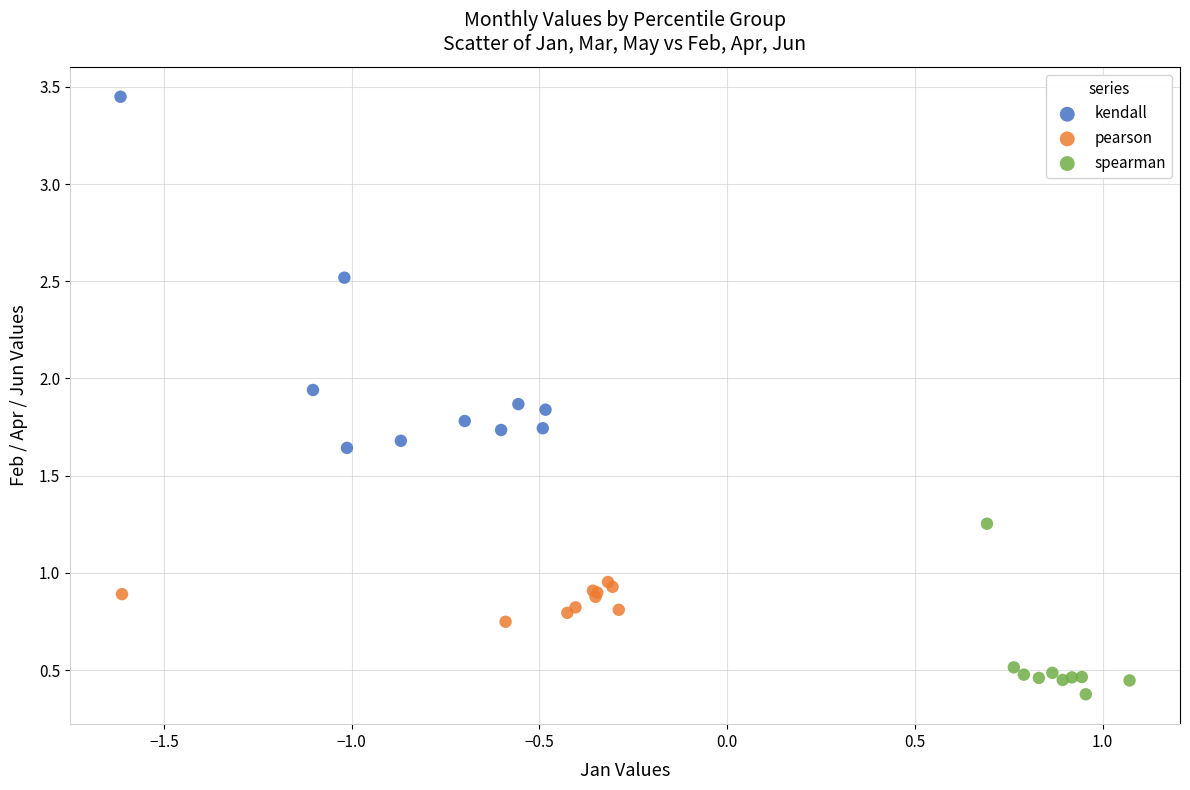

Which series reaches the maximum Y coordinate?

kendall